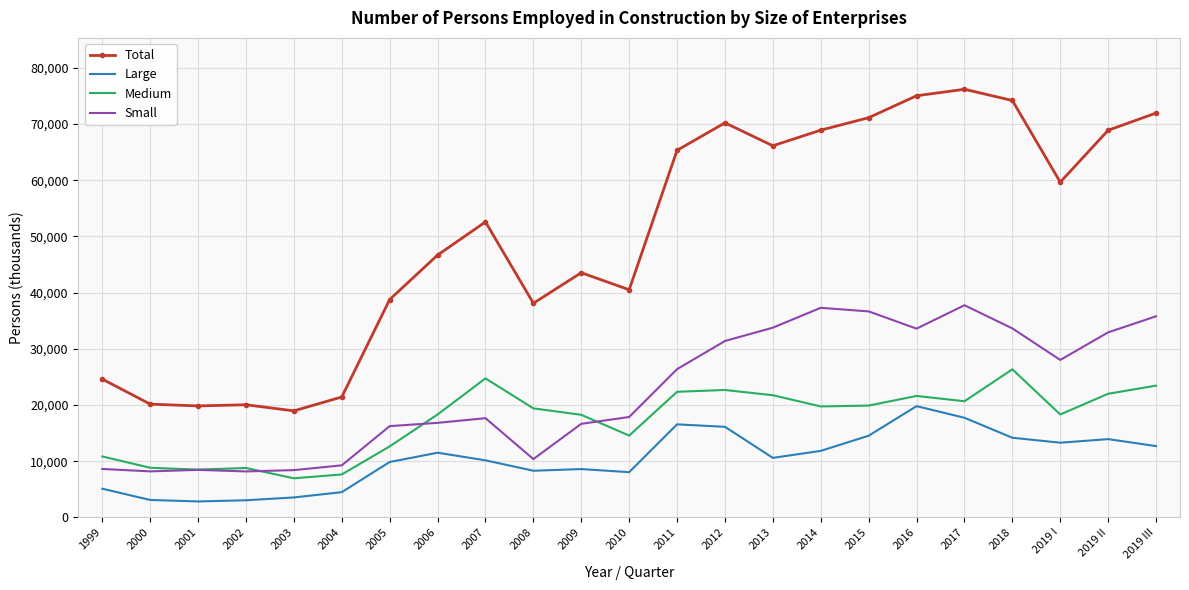

Which series changed the most between 1999 and 2015?

Total